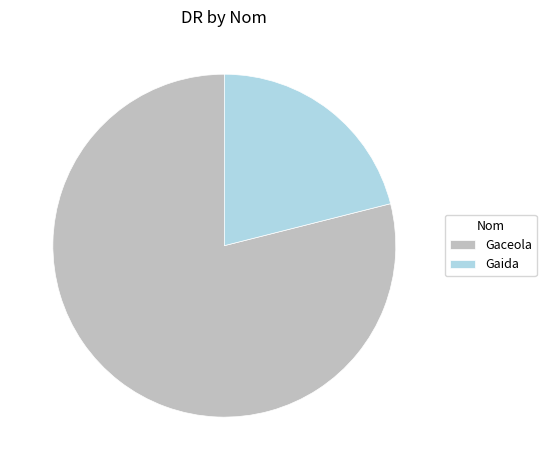

Which has a higher value, Gaceola or Gaida?

Gaceola